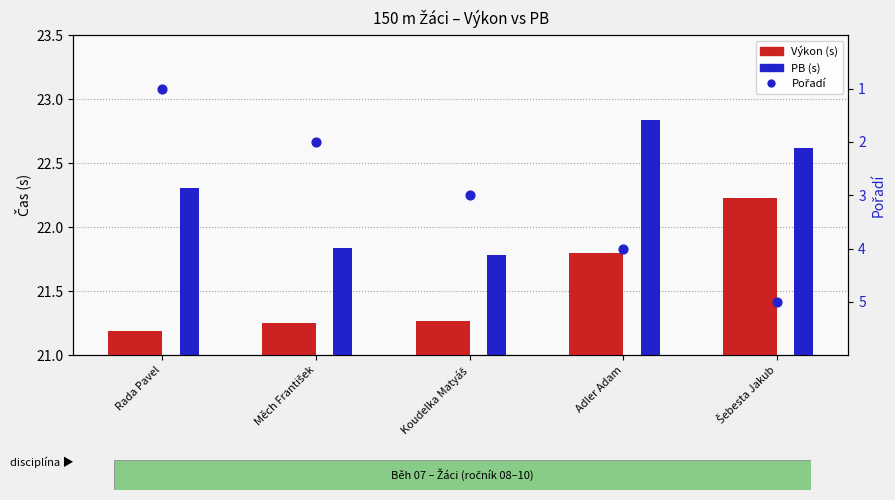

What are all the series names shown in the legend?

Výkon (s), PB (s), Pořadí